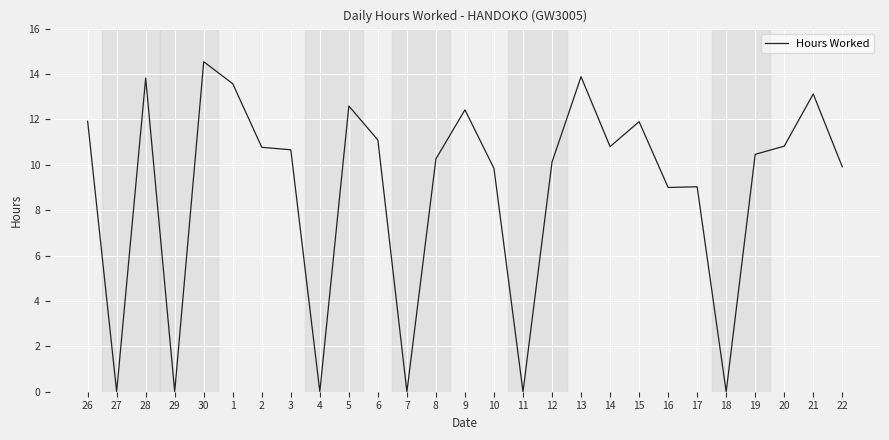

The chart shows a value of 10.7 at 3. True or false?

True